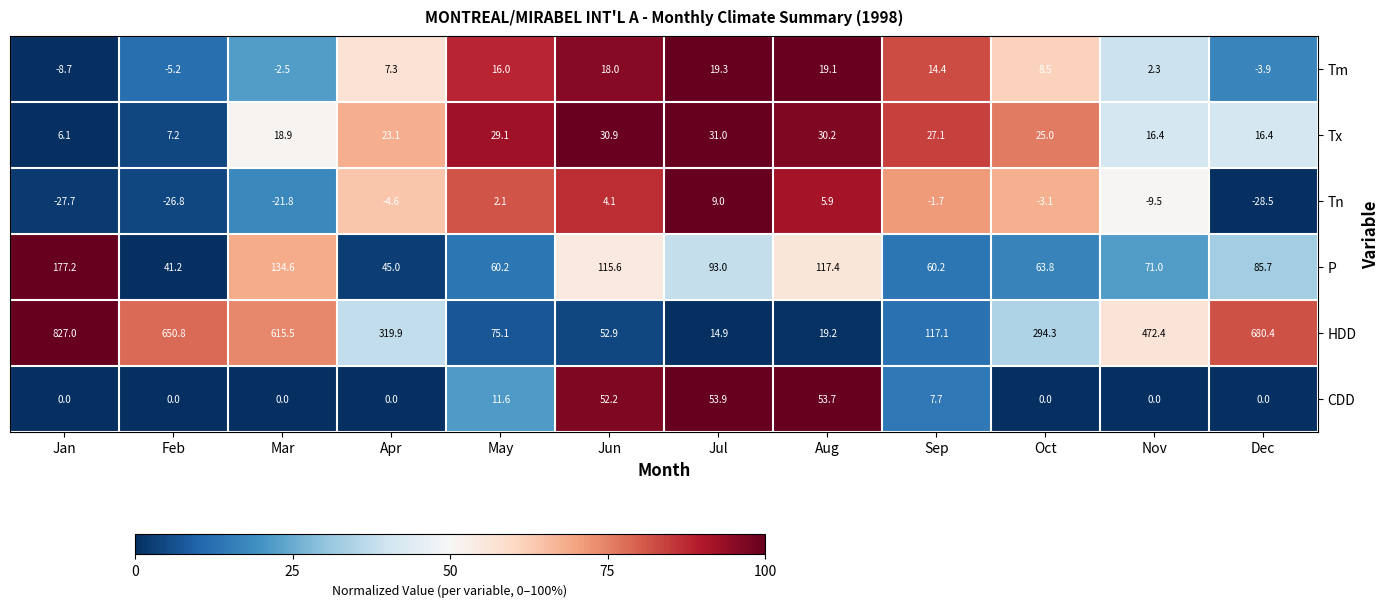

How many series are shown in this chart?

6